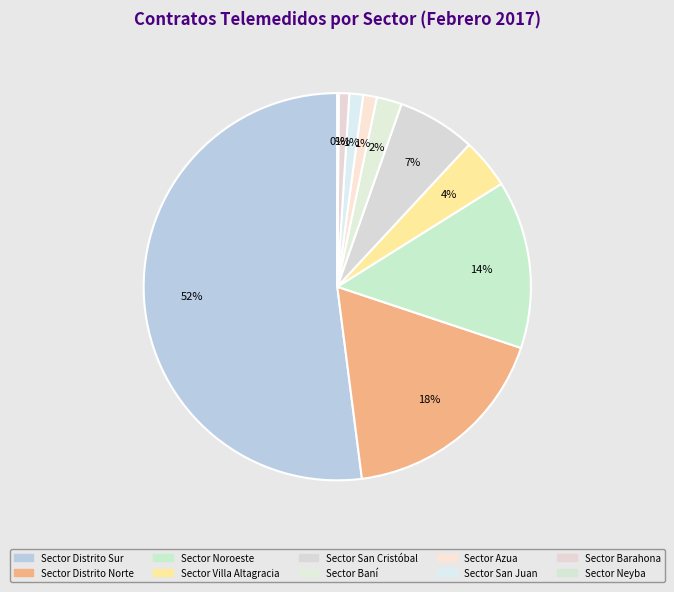

Which has a higher value, Sector Azua or Sector Neyba?

Sector Azua